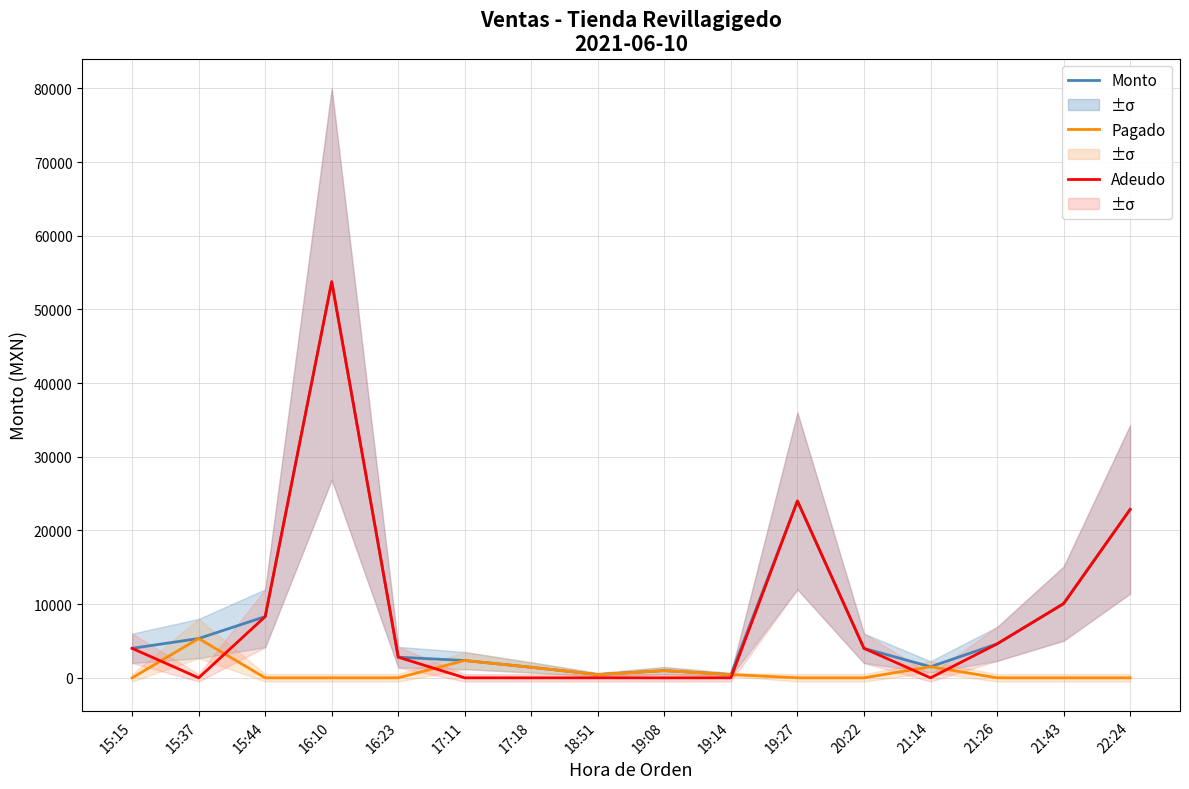

Reading left to right, transcribe all the data shown in this chart.

Monto: 15:15=4000.0	15:37=5334.0	15:44=8310.0	16:10=53760.0	16:23=2800.0	17:11=2350.0	17:18=1430.0	18:51=440.0	19:08=977.9	19:14=440.0	19:27=24000.0	20:22=4000.0	21:14=1500.0	21:26=4600.0	21:43=10064.0	22:24=22850.0
Pagado: 15:15=0.0	15:37=5334.0	15:44=0.0	16:10=0.0	16:23=0.0	17:11=2350.0	17:18=1430.0	18:51=440.0	19:08=977.9	19:14=440.0	19:27=0.0	20:22=0.0	21:14=1500.0	21:26=0.0	21:43=0.0	22:24=0.0
Adeudo: 15:15=4000.0	15:37=0.0	15:44=8310.0	16:10=53760.0	16:23=2800.0	17:11=0.0	17:18=0.0	18:51=0.0	19:08=0.0	19:14=0.0	19:27=24000.0	20:22=4000.0	21:14=0.0	21:26=4600.0	21:43=10064.0	22:24=22850.0